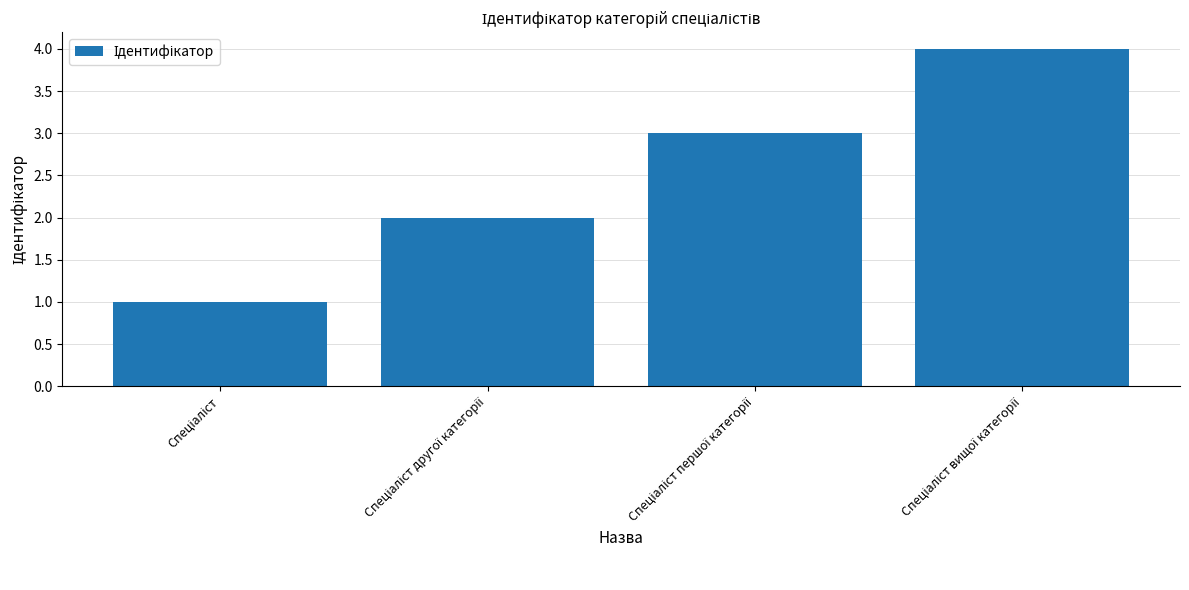

What is the maximum value shown in the chart?

4